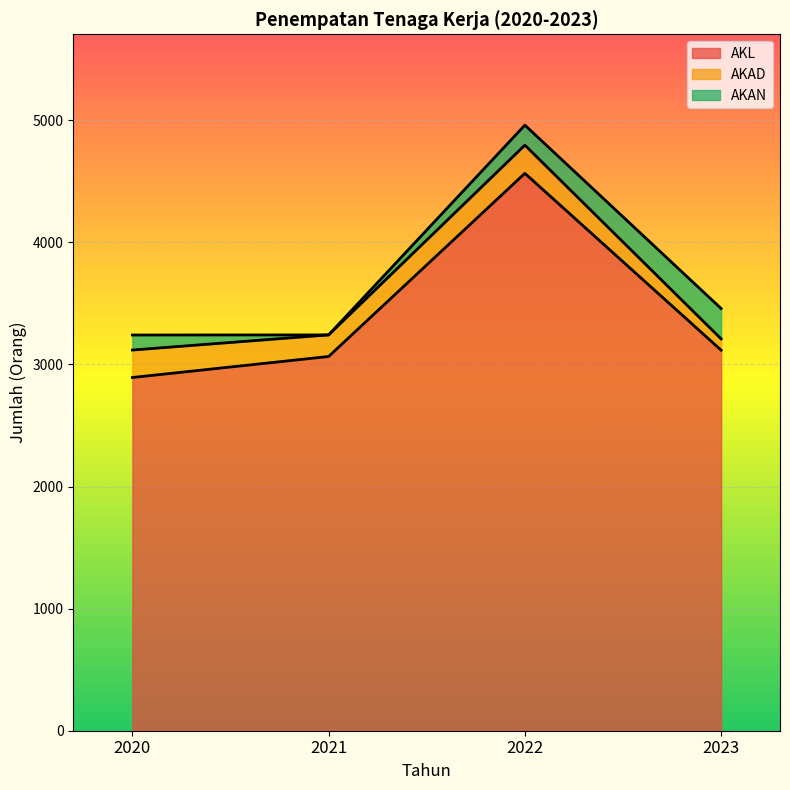

What is the difference between the AKL values at 2023 and 2020?

224